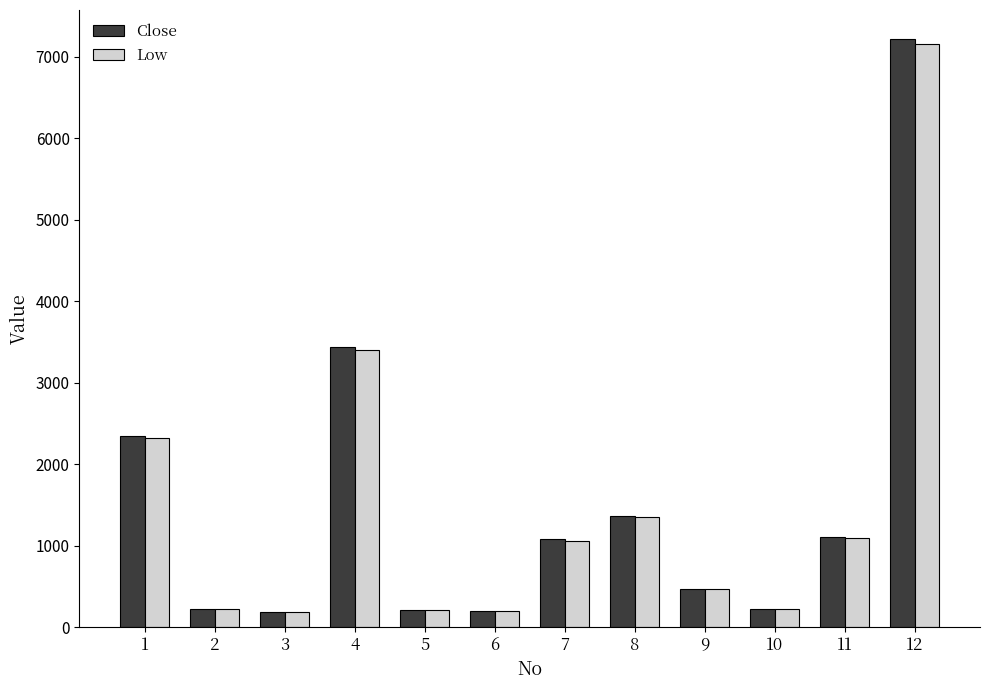

Read the Close value at 5.

214